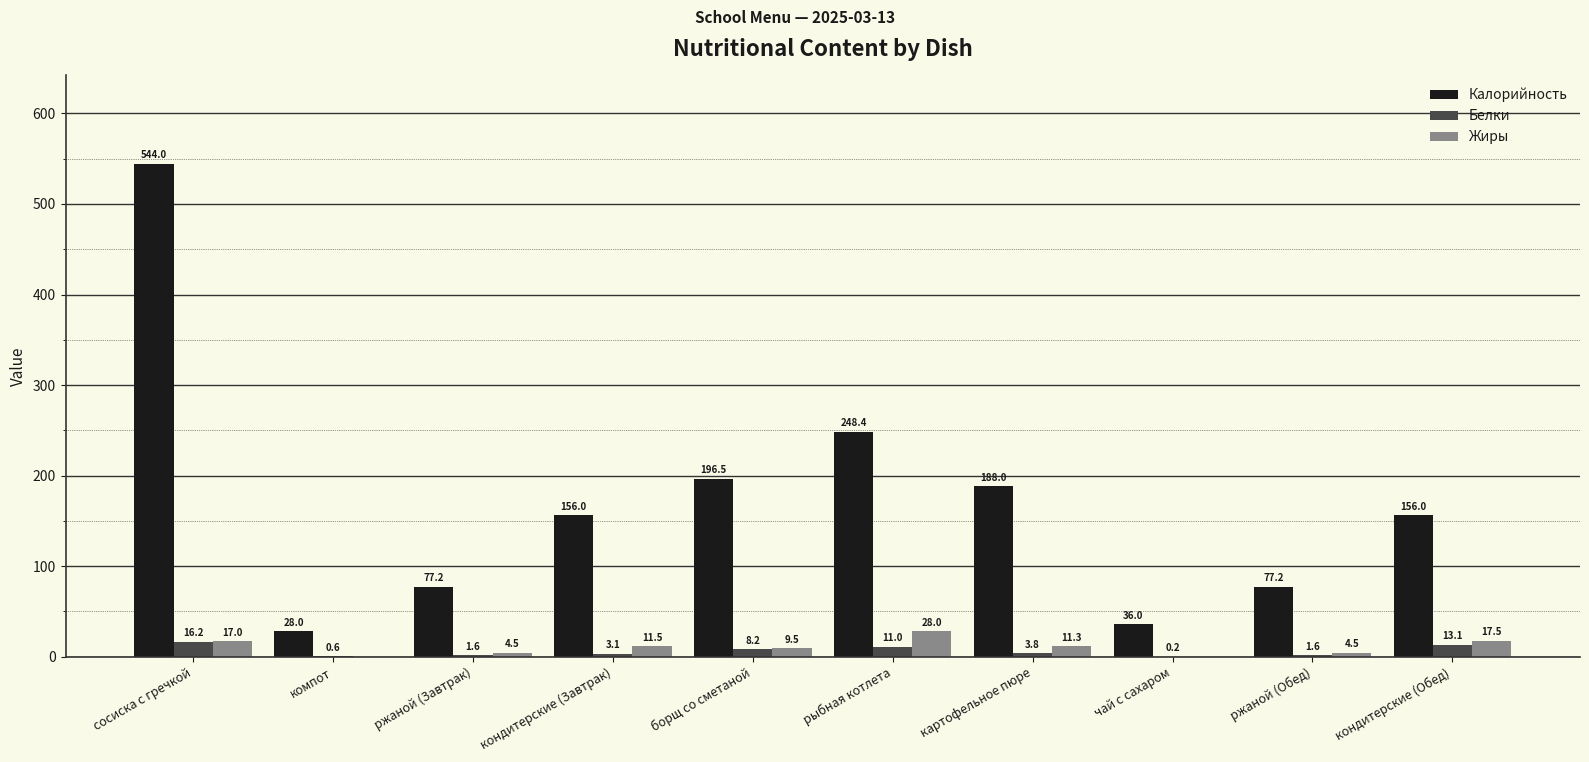

At which label does Жиры first exceed 11?

сосиска с гречкой